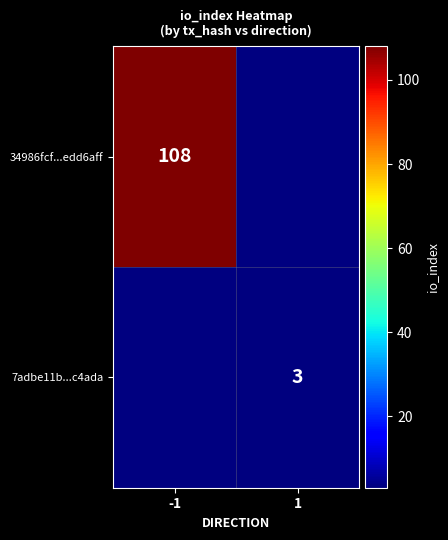

The 34986fcf...edd6aff series shows 162 at -1. True or false?

False